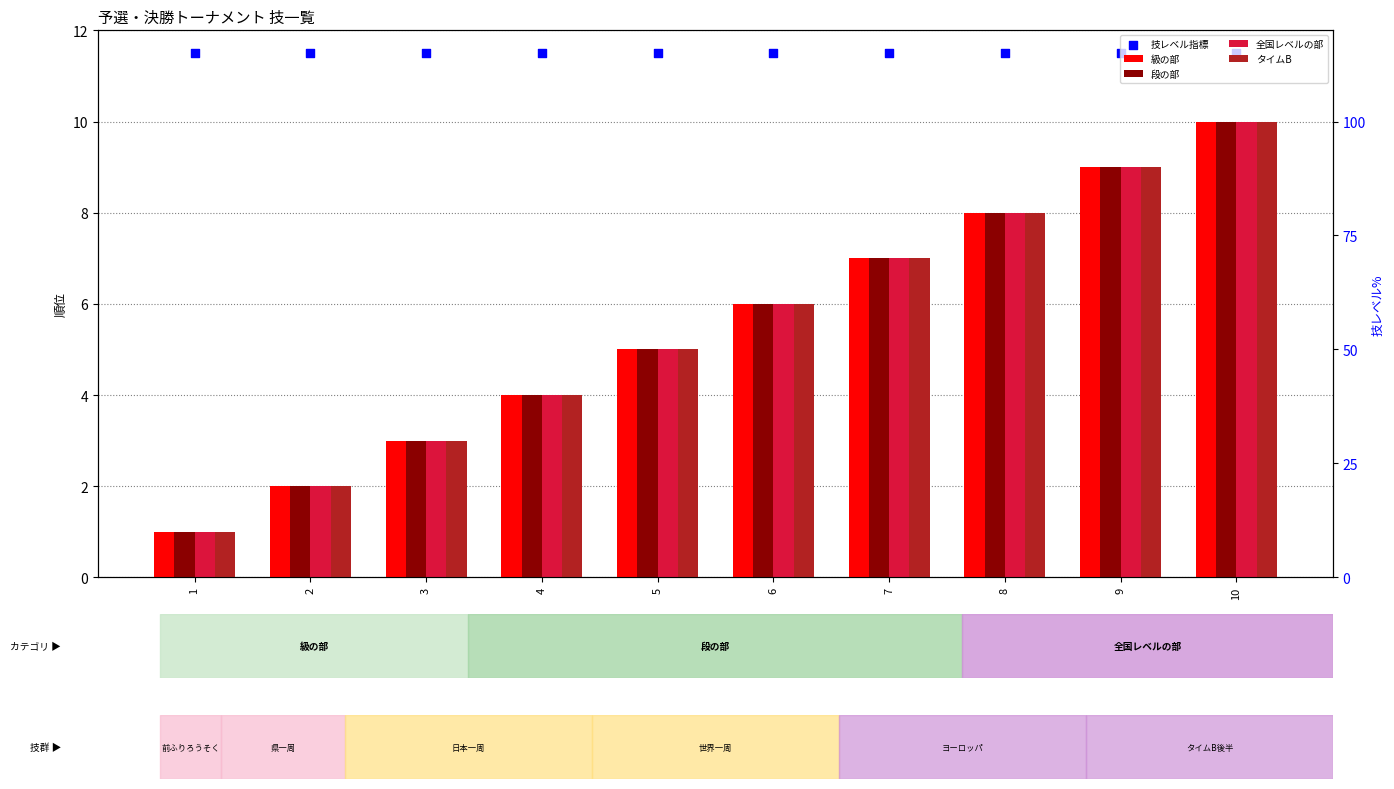

Which series contains the highest Y value?

技レベル指標